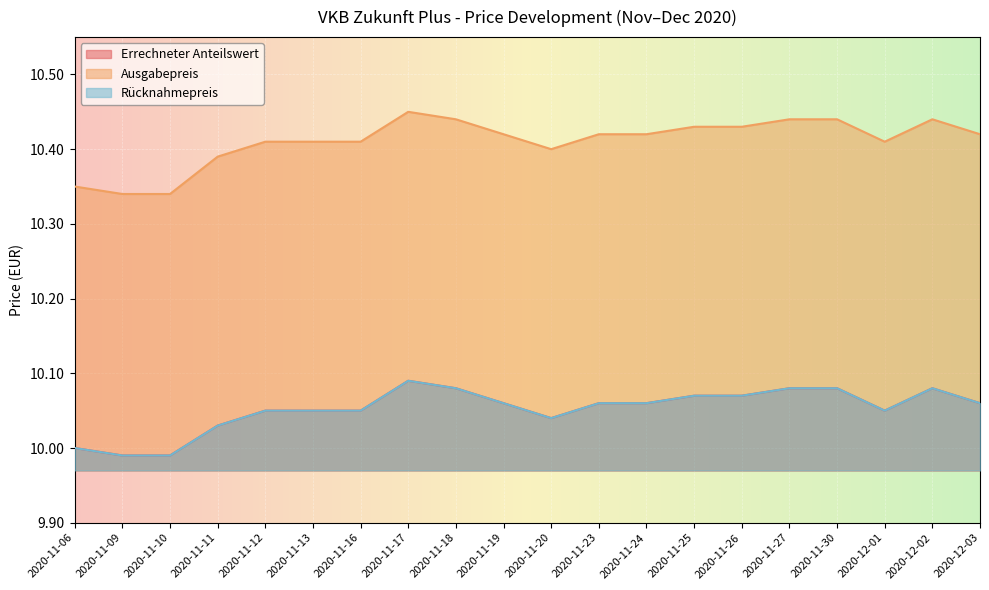

Rank the series by their maximum value, from highest to lowest.

Ausgabepreis, Errechneter Anteilswert, Rücknahmepreis